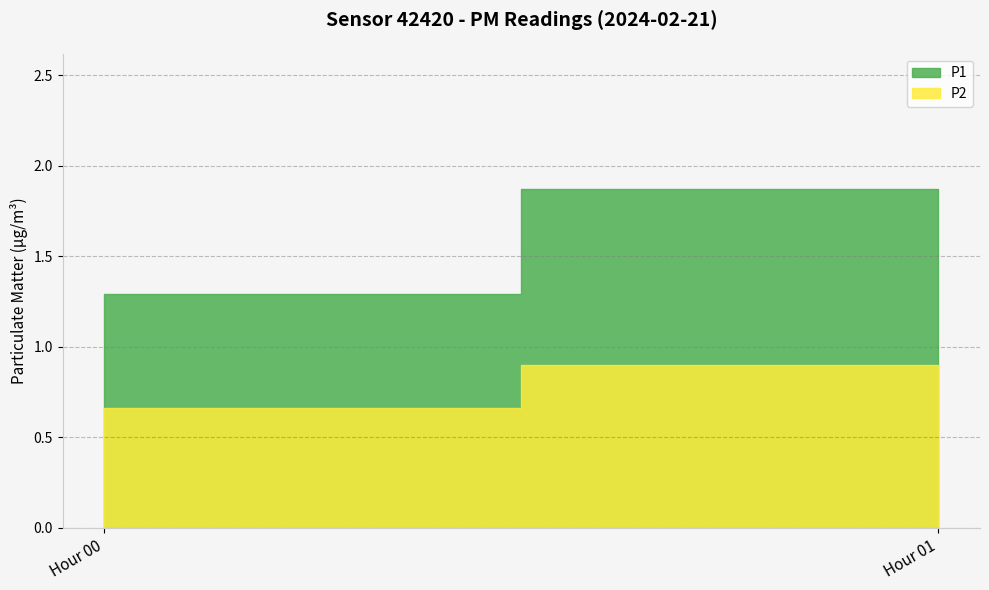

What is the minimum value shown in the chart?

0.7